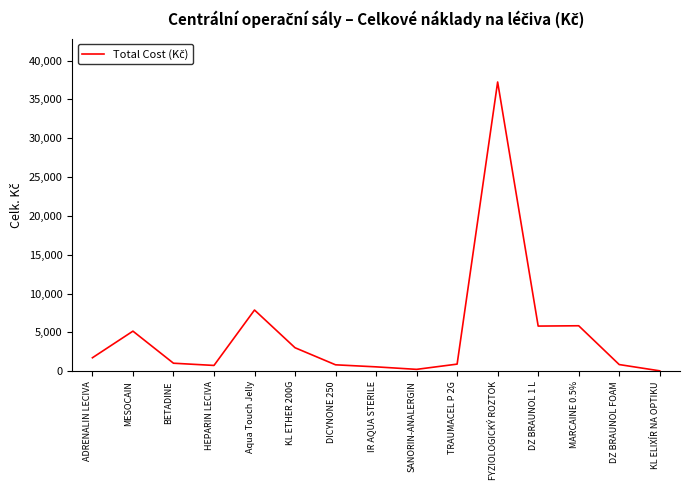

What is the greatest value displayed?

37240.5